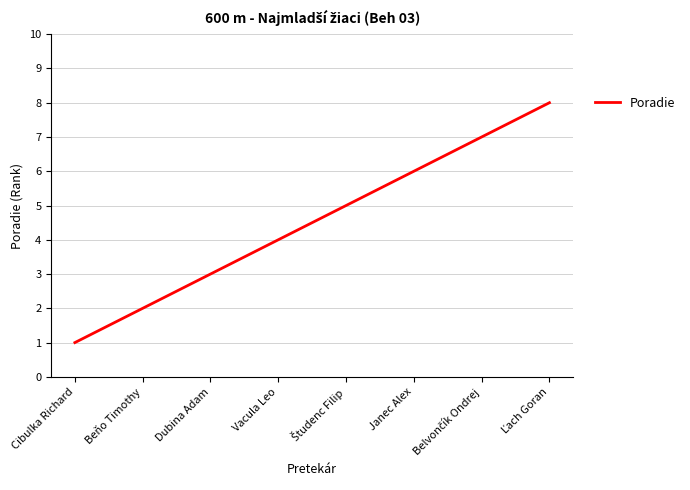

What is the smallest value displayed?

1